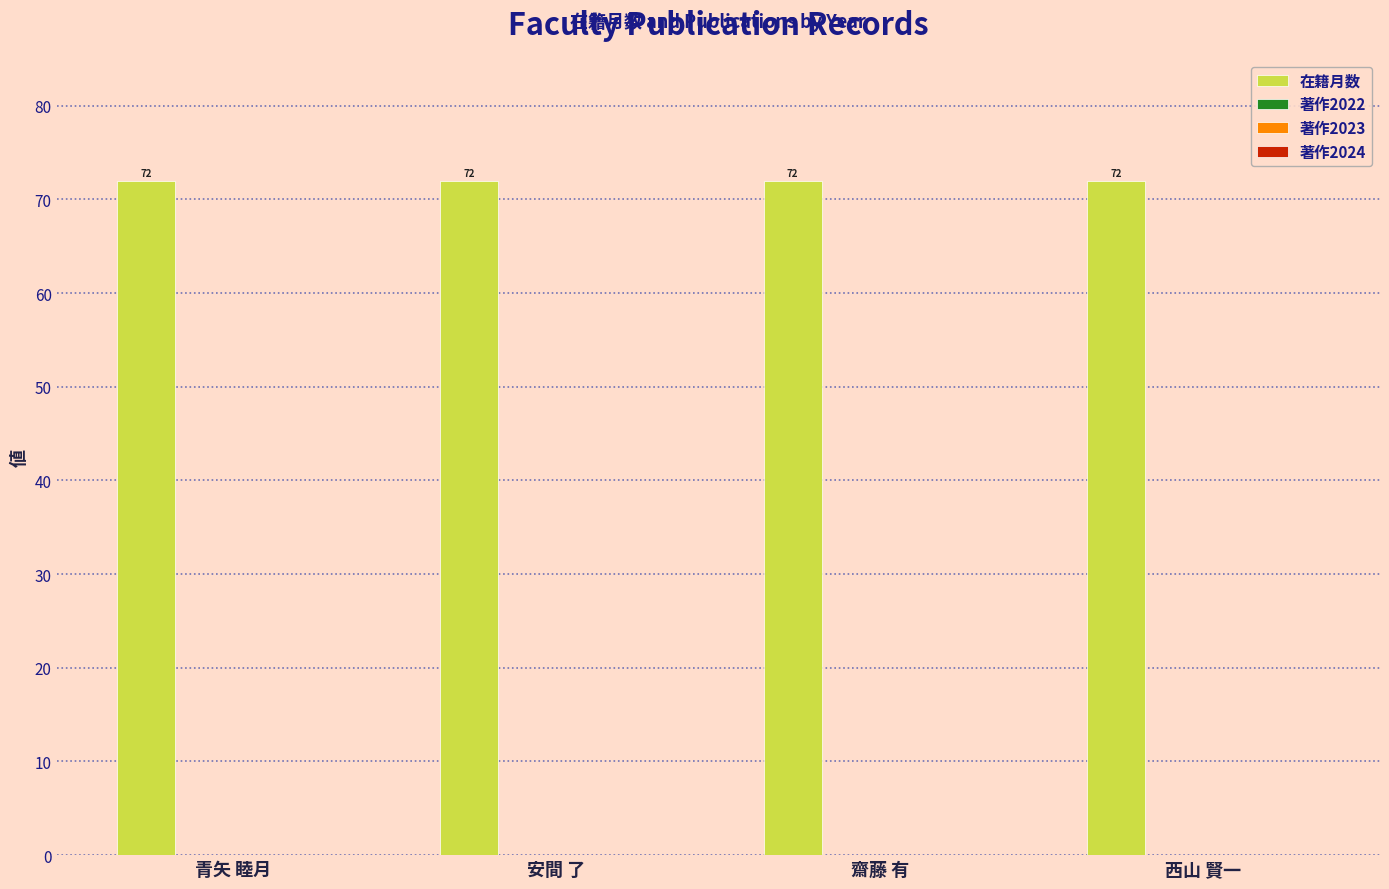

At how many categories does at least one series exceed 6?

4